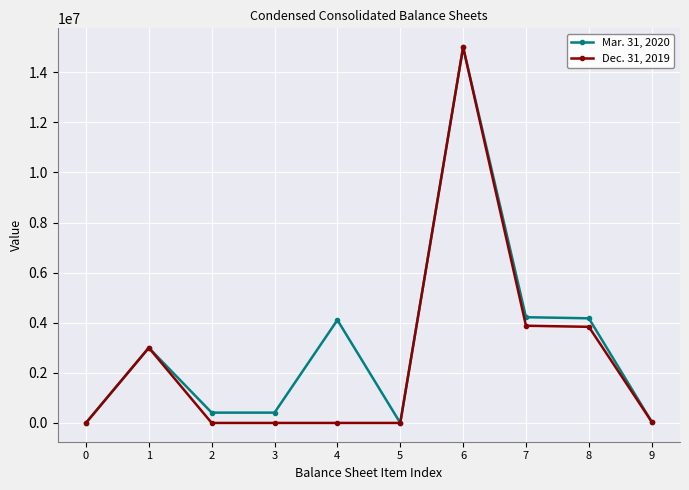

At which category is the sum across all series the highest?

6